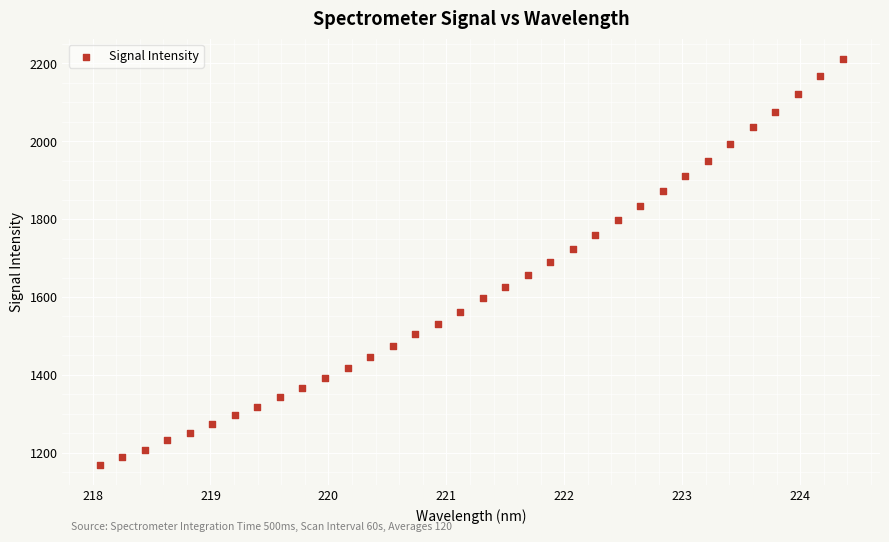

What is the range of X values (max minus min)?

6.3